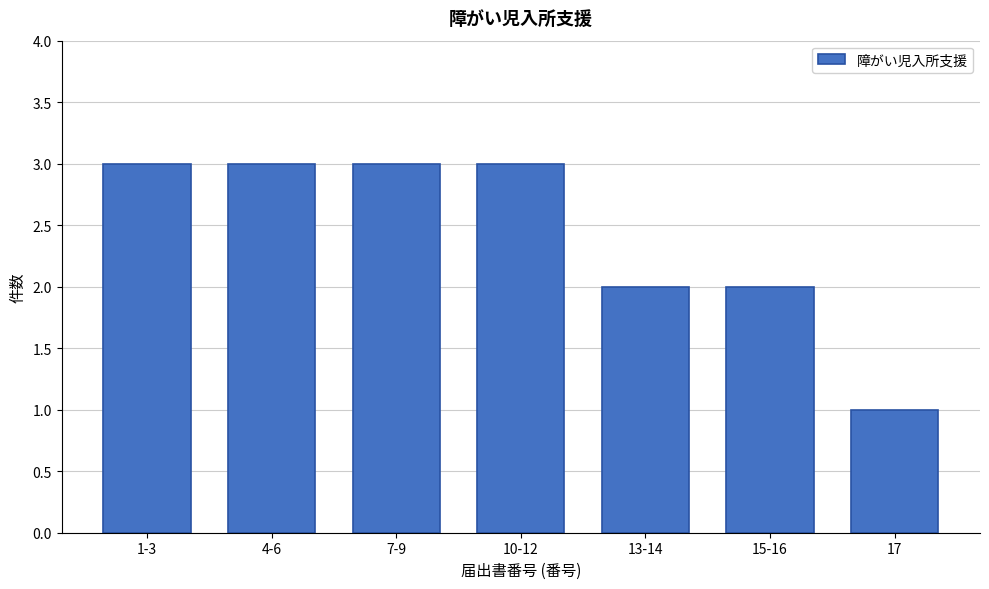

Reading right to left, list all the values displayed in this chart.

17=1	15-16=2	13-14=2	10-12=3	7-9=3	4-6=3	1-3=3